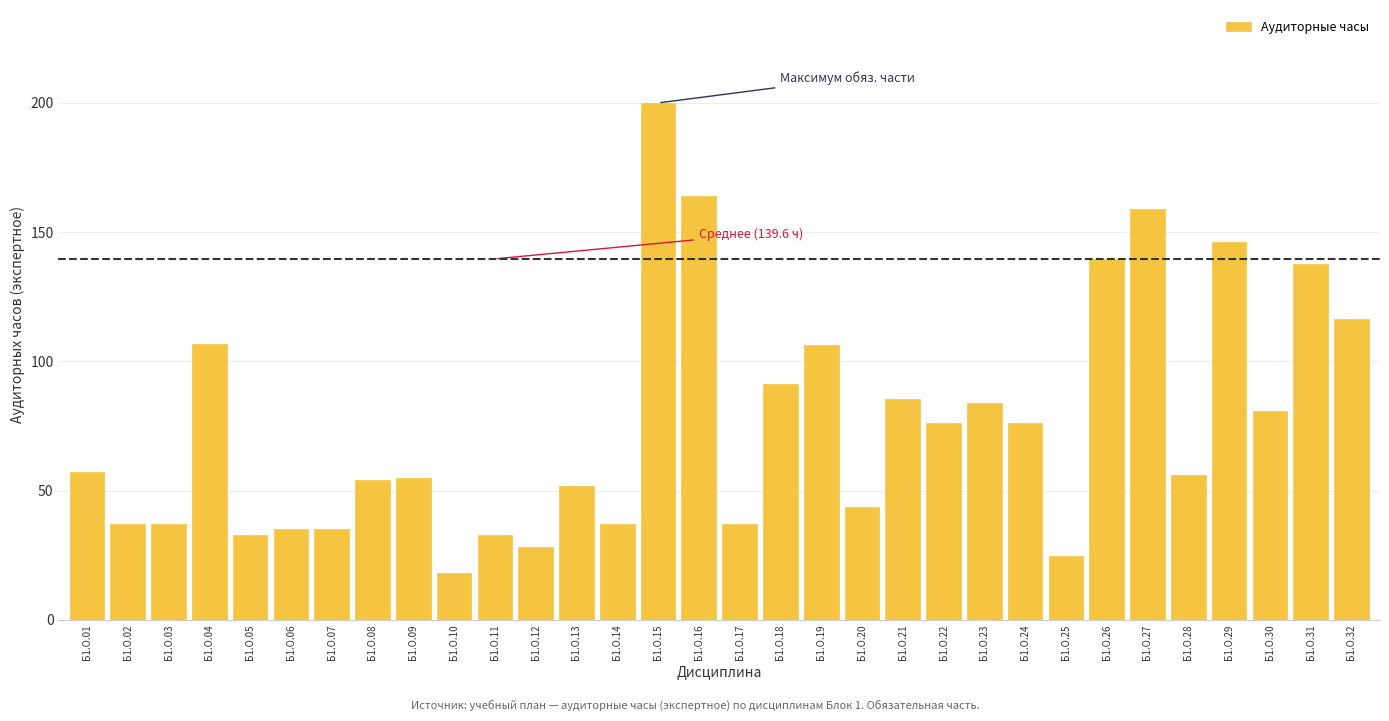

The value at Б1.О.14 is 18.4. True or false?

False